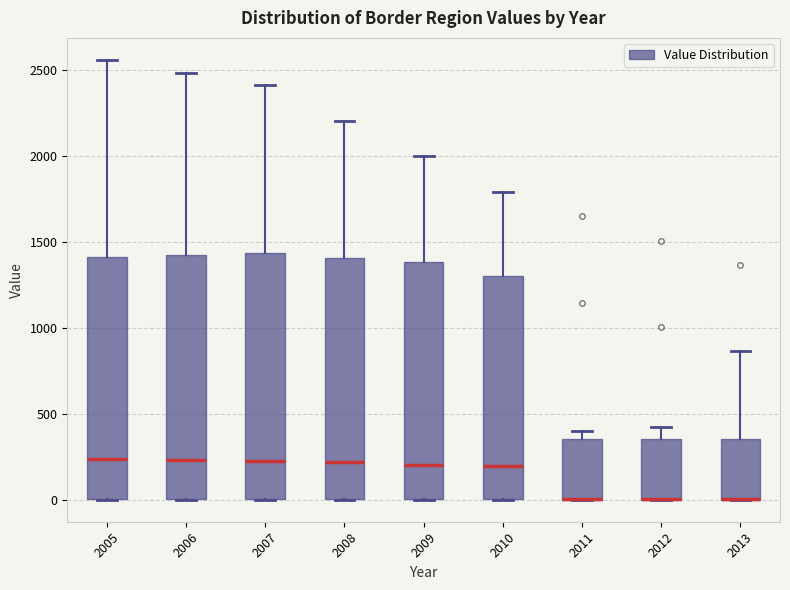

Where is the upper edge of the box at x = 2005 on the y-axis? The values are not printed on the chart, so give them approximately, as read against the axis.

1400